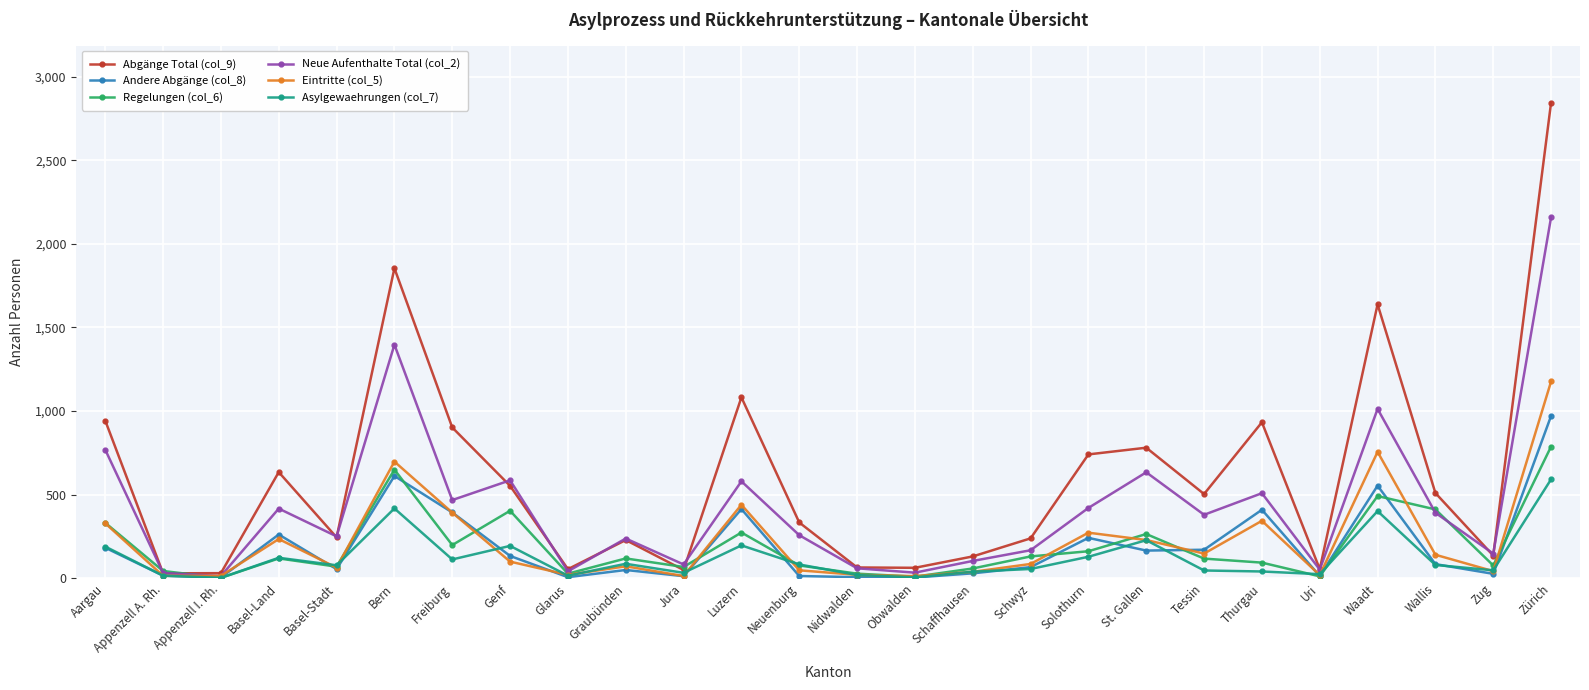

Which label corresponds to the largest value in the chart?

Zürich